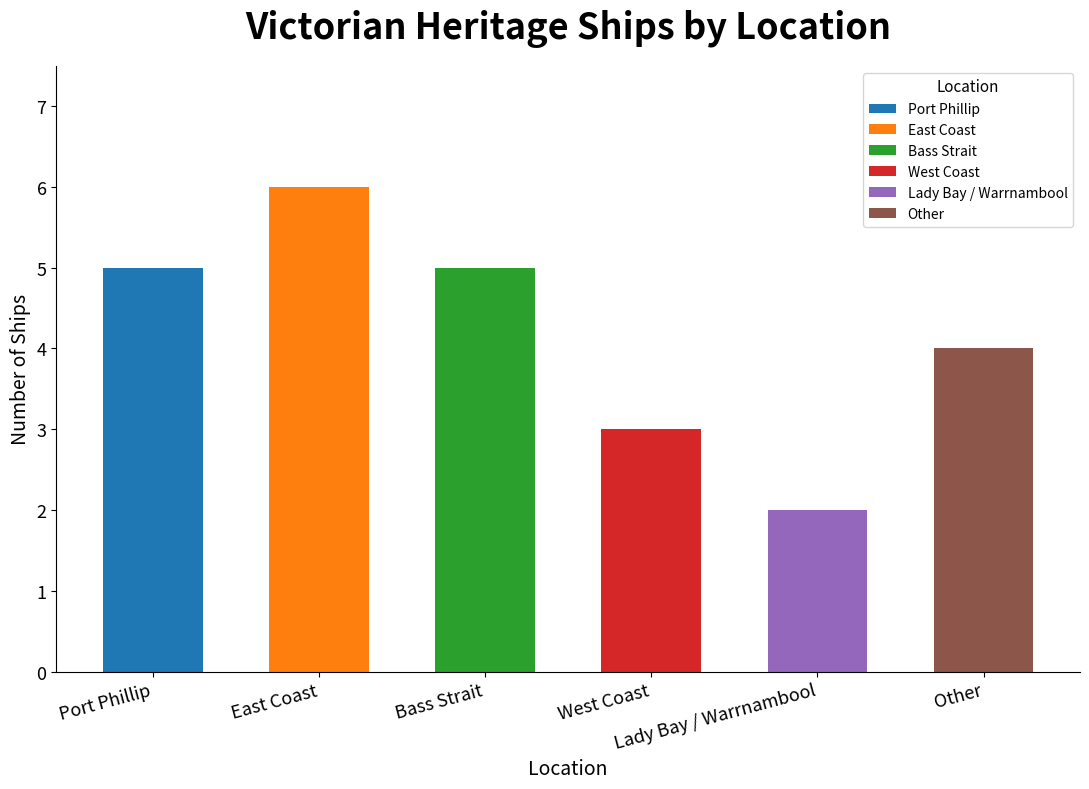

Rank the categories by value from highest to lowest.

East Coast, Port Phillip, Bass Strait, Other, West Coast, Lady Bay / Warrnambool